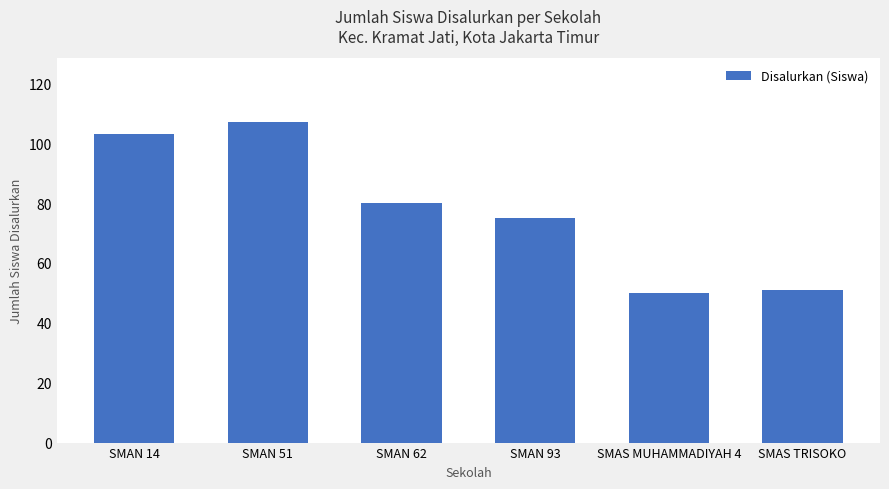

What value does the data have at SMAN 14?

103